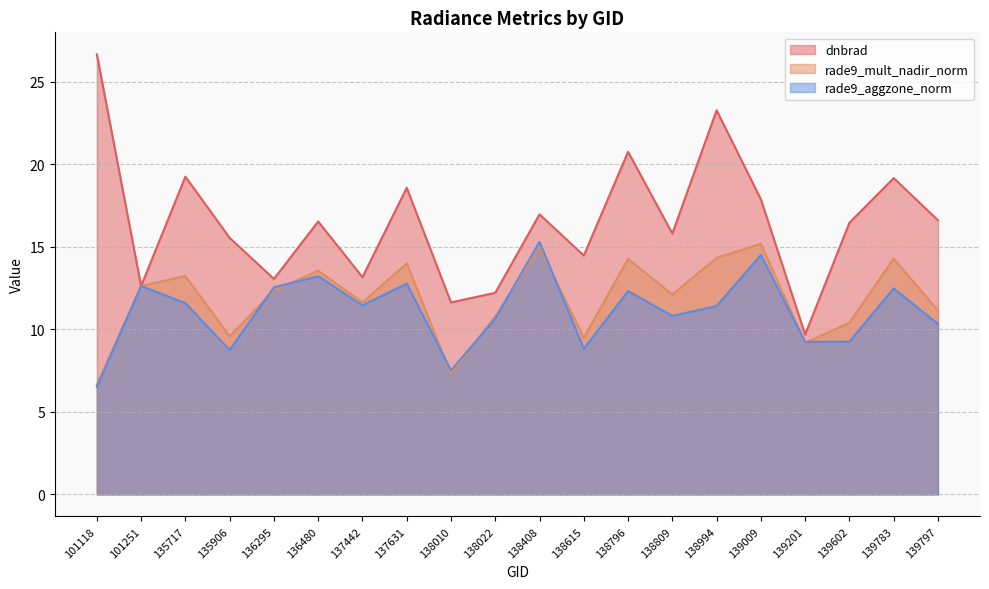

Does the chart display data point markers on the line(s)?

No